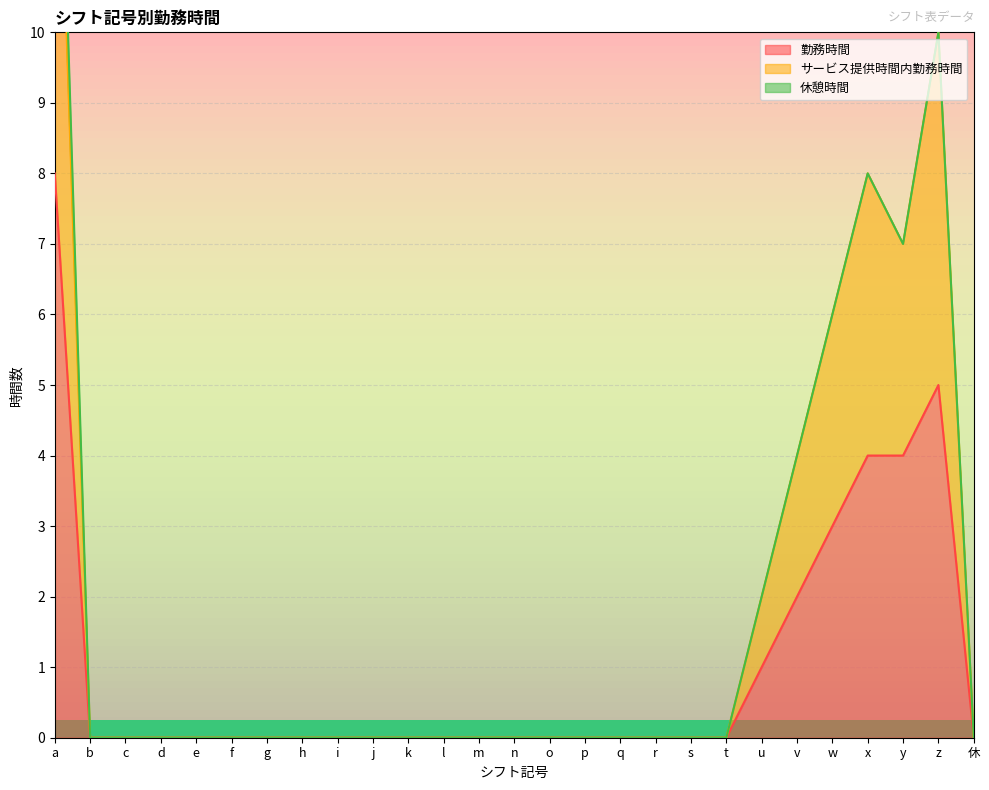

True or false: サービス提供時間内勤務時間 has more than 1 points higher than both neighbors.

True